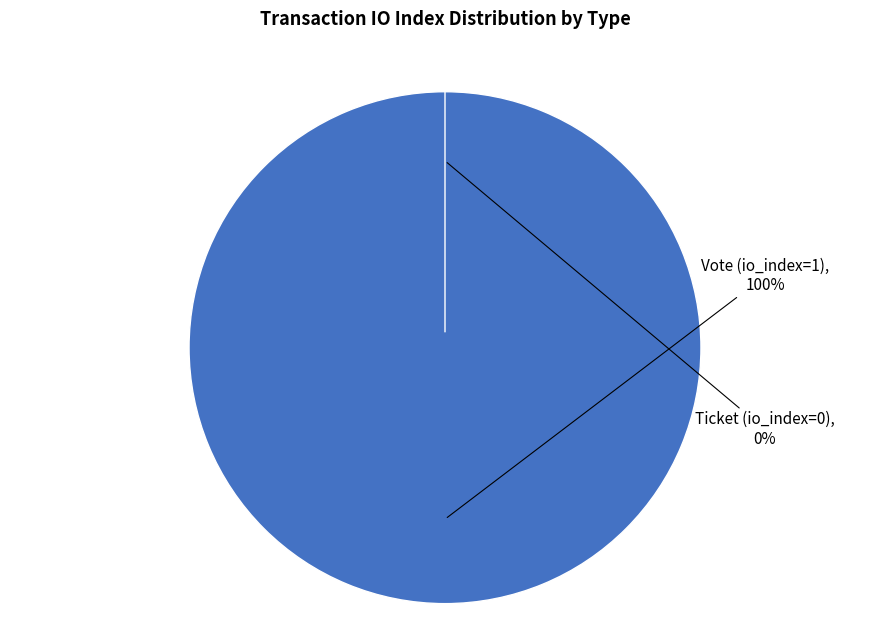

What is the change in value from Vote (io_index=1) to Ticket (io_index=0)?

-1